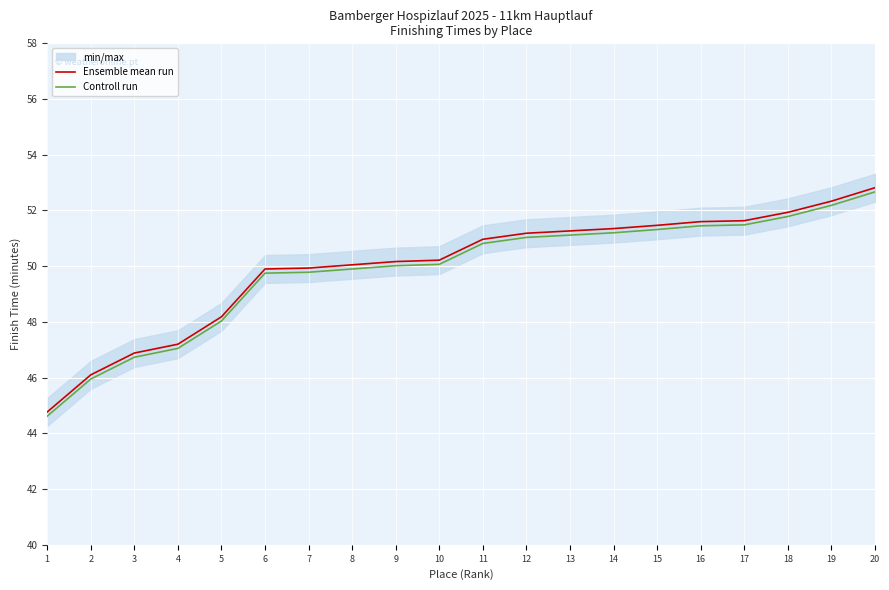

What are all the series names shown in the legend?

Ensemble mean run, Controll run